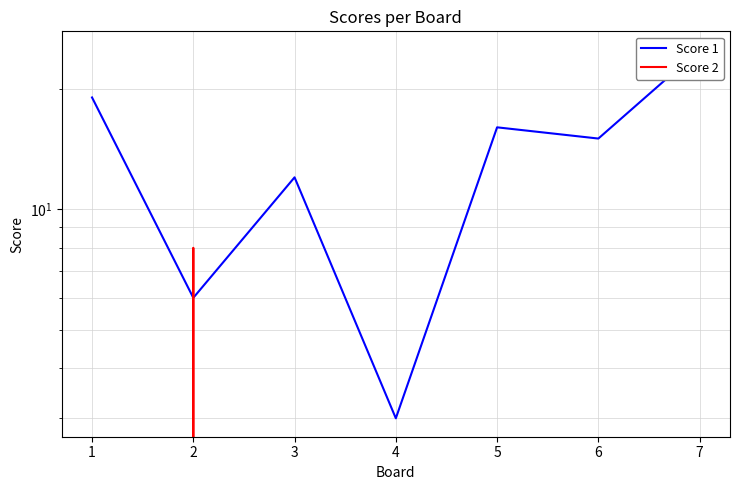

At which category does the chart reach its minimum across all series?

1